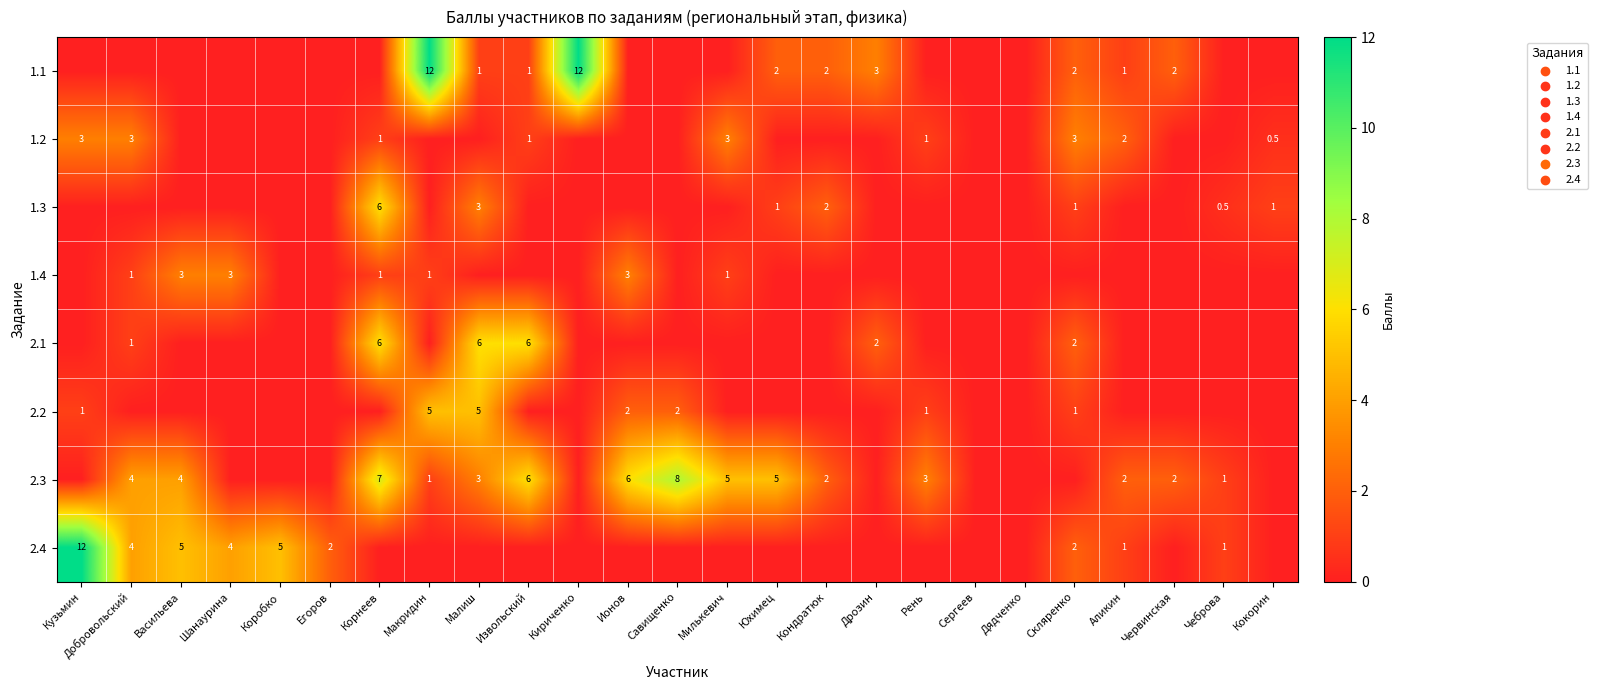

True or false: 2.4 has a value of 2.0 at Егоров.

True